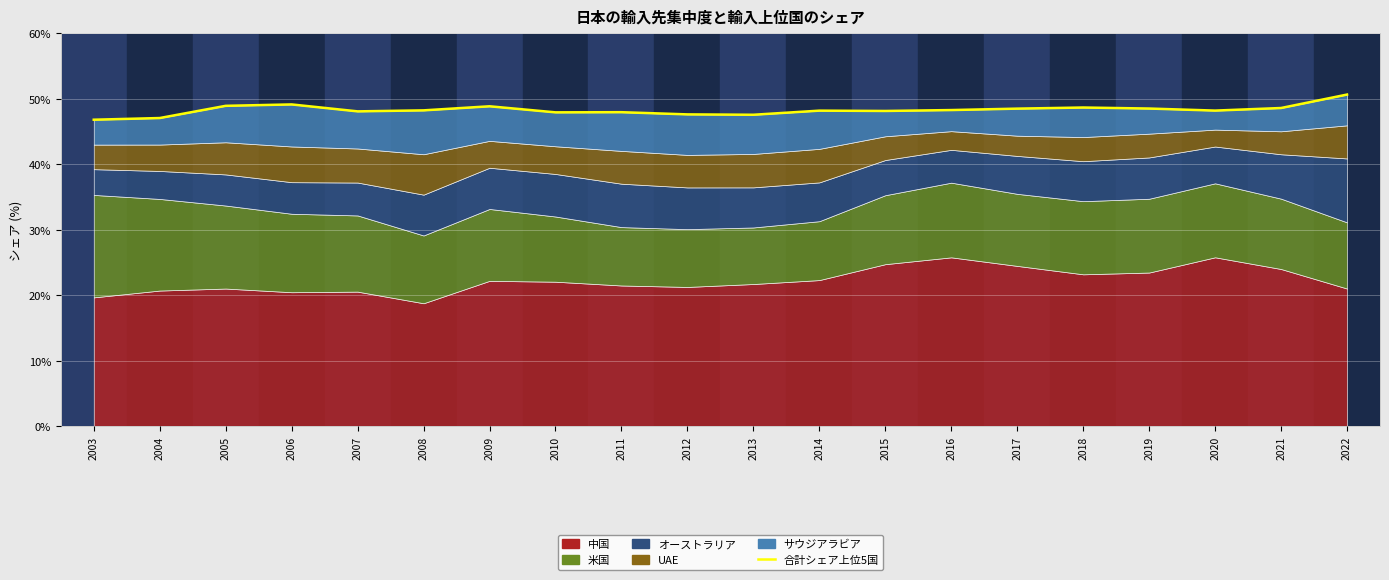

What is the sum of all values?

966.1